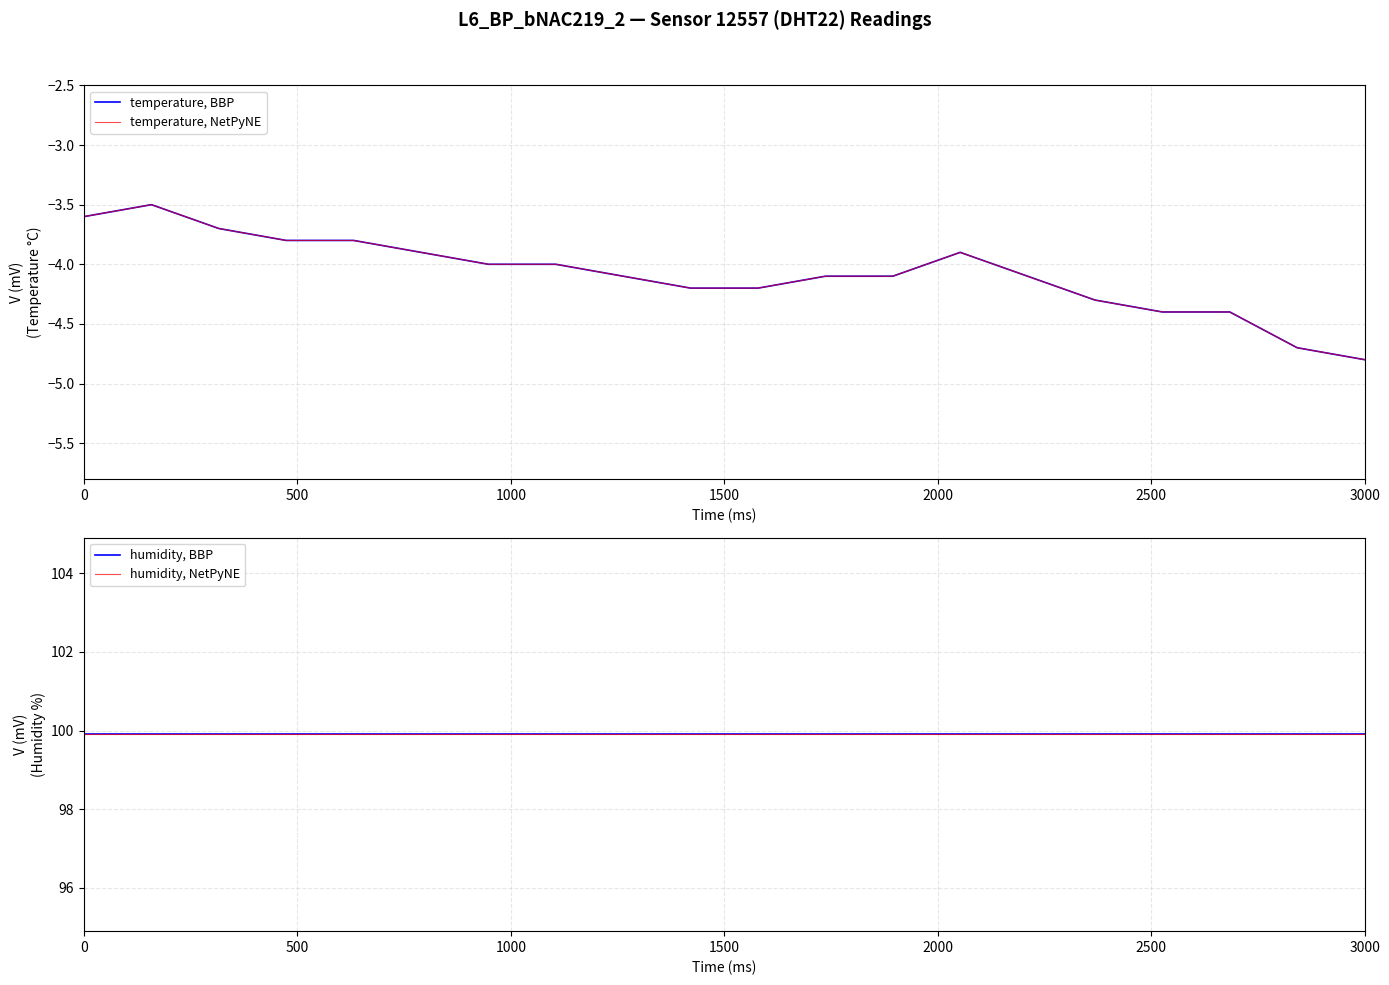

How many lines are shown in the chart?

4